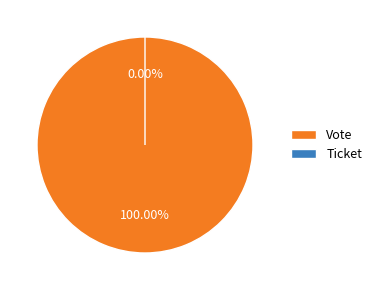

How much of the chart is everything except Ticket?

100.0%